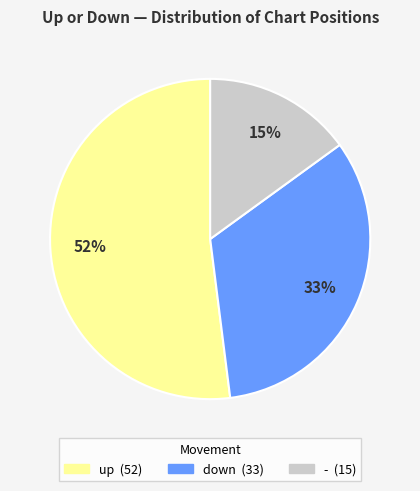

What percentage is the up slice, to the nearest percent?

52%